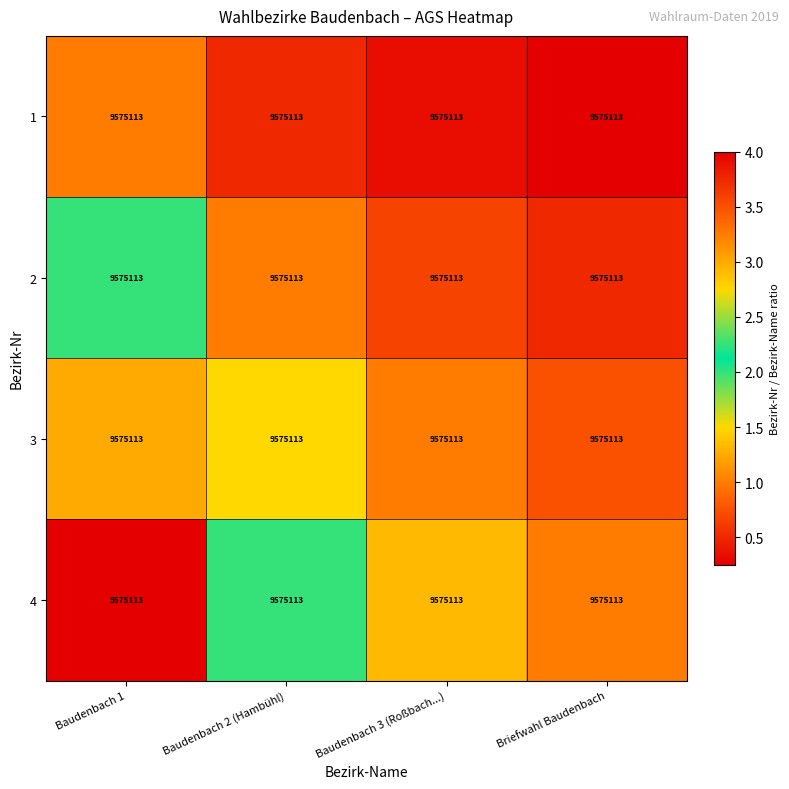

What is the difference between the maximum and minimum values in the 4 series?

3.0